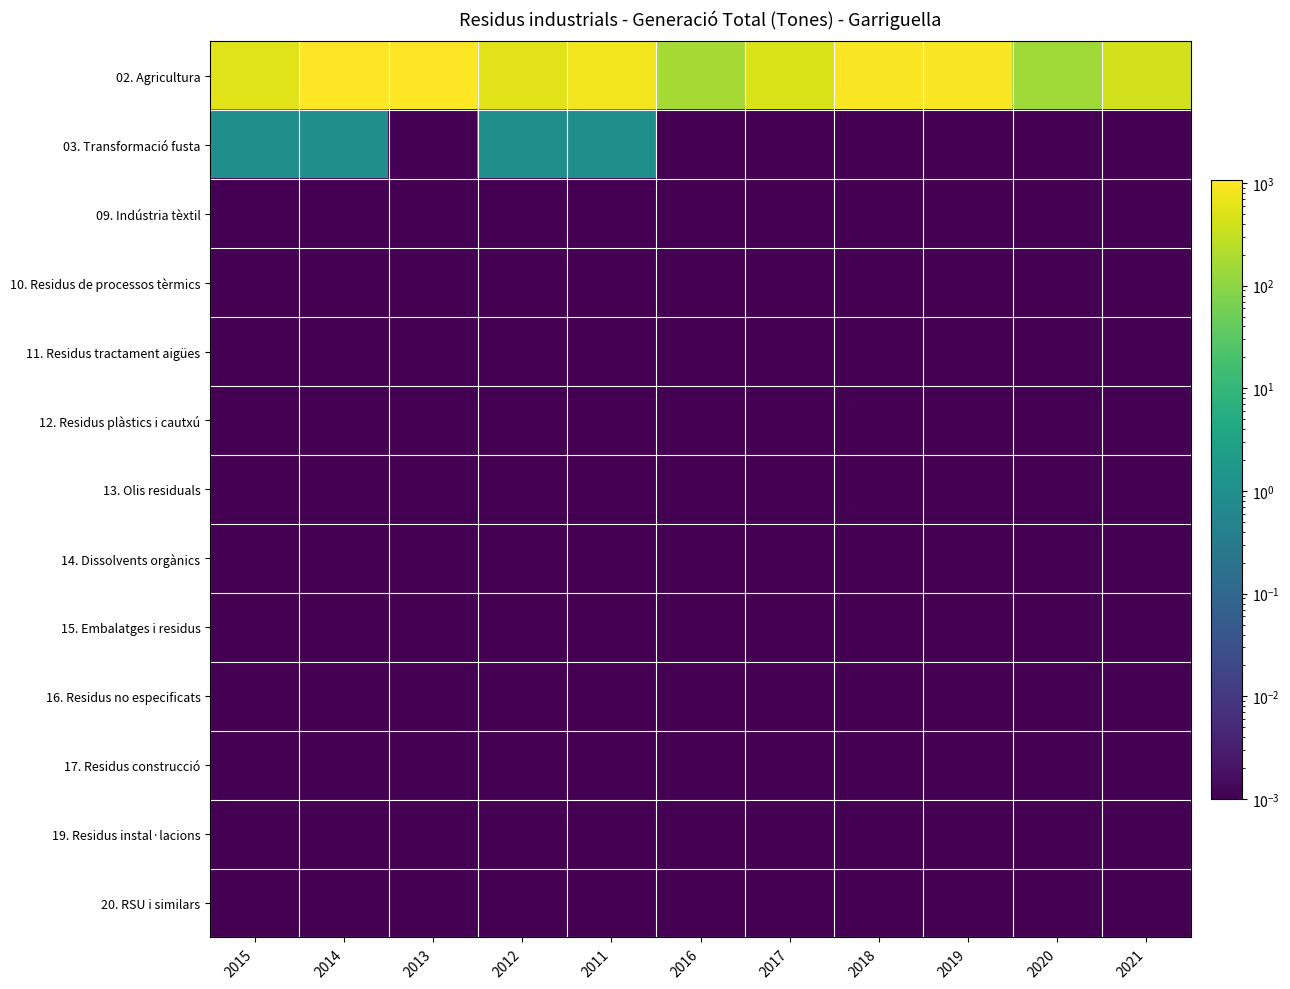

Reading right to left, transcribe all the data shown in this chart.

02. Agricultura: 2021=412.0	2020=147.0	2019=1000.0	2018=996.0	2017=484.0	2016=162.0	2011=859.0	2012=581.0	2013=1073.0	2014=1045.0	2015=538.0
03. Transformació fusta: 2021=0.0	2020=0.0	2019=0.0	2018=0.0	2017=0.0	2016=0.0	2011=1.0	2012=1.0	2013=0.0	2014=1.0	2015=1.0
09. Indústria tèxtil: 2021=0.0	2020=0.0	2019=0.0	2018=0.0	2017=0.0	2016=0.0	2011=0.0	2012=0.0	2013=0.0	2014=0.0	2015=0.0
10. Residus de processos tèrmics: 2021=0.0	2020=0.0	2019=0.0	2018=0.0	2017=0.0	2016=0.0	2011=0.0	2012=0.0	2013=0.0	2014=0.0	2015=0.0
11. Residus tractament aigües: 2021=0.0	2020=0.0	2019=0.0	2018=0.0	2017=0.0	2016=0.0	2011=0.0	2012=0.0	2013=0.0	2014=0.0	2015=0.0
12. Residus plàstics i cautxú: 2021=0.0	2020=0.0	2019=0.0	2018=0.0	2017=0.0	2016=0.0	2011=0.0	2012=0.0	2013=0.0	2014=0.0	2015=0.0
13. Olis residuals: 2021=0.0	2020=0.0	2019=0.0	2018=0.0	2017=0.0	2016=0.0	2011=0.0	2012=0.0	2013=0.0	2014=0.0	2015=0.0
14. Dissolvents orgànics: 2021=0.0	2020=0.0	2019=0.0	2018=0.0	2017=0.0	2016=0.0	2011=0.0	2012=0.0	2013=0.0	2014=0.0	2015=0.0
15. Embalatges i residus: 2021=0.0	2020=0.0	2019=0.0	2018=0.0	2017=0.0	2016=0.0	2011=0.0	2012=0.0	2013=0.0	2014=0.0	2015=0.0
16. Residus no especificats: 2021=0.0	2020=0.0	2019=0.0	2018=0.0	2017=0.0	2016=0.0	2011=0.0	2012=0.0	2013=0.0	2014=0.0	2015=0.0
17. Residus construcció: 2021=0.0	2020=0.0	2019=0.0	2018=0.0	2017=0.0	2016=0.0	2011=0.0	2012=0.0	2013=0.0	2014=0.0	2015=0.0
19. Residus instal·lacions: 2021=0.0	2020=0.0	2019=0.0	2018=0.0	2017=0.0	2016=0.0	2011=0.0	2012=0.0	2013=0.0	2014=0.0	2015=0.0
20. RSU i similars: 2021=0.0	2020=0.0	2019=0.0	2018=0.0	2017=0.0	2016=0.0	2011=0.0	2012=0.0	2013=0.0	2014=0.0	2015=0.0